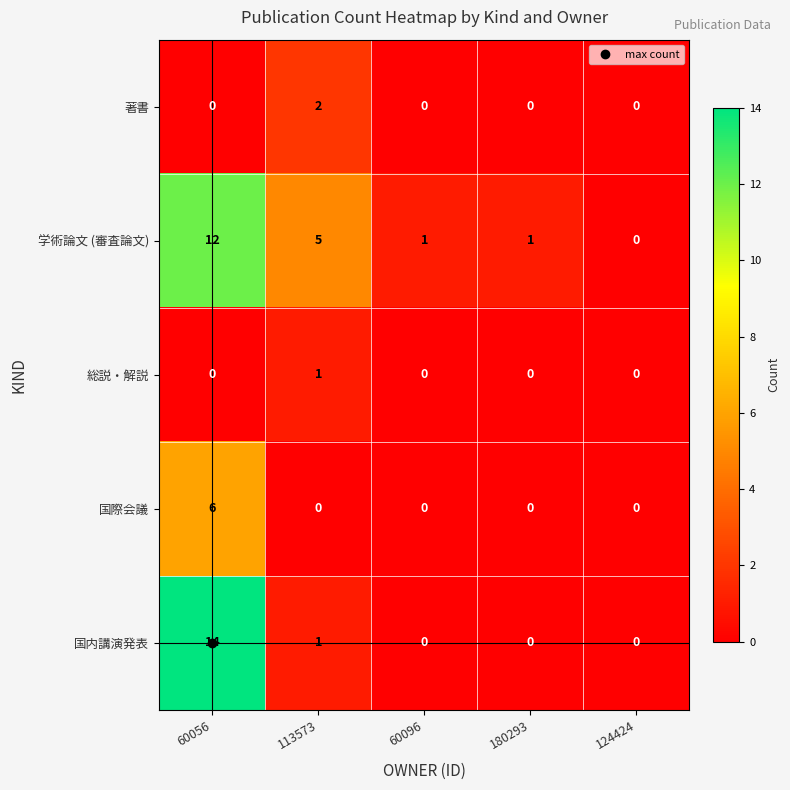

At how many categories does at least one series exceed 9?

1